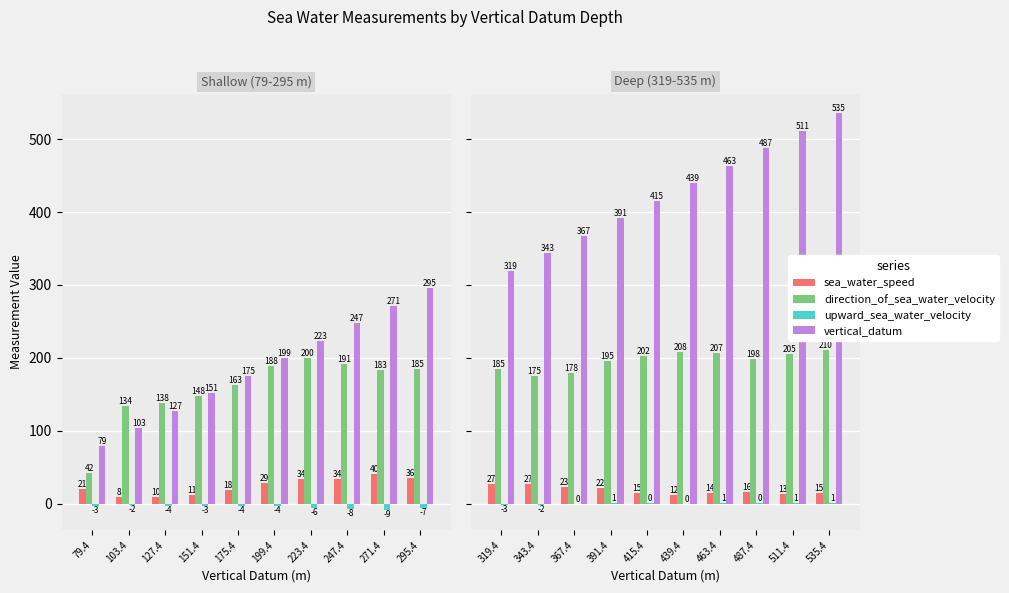

Are the bars horizontal?

No